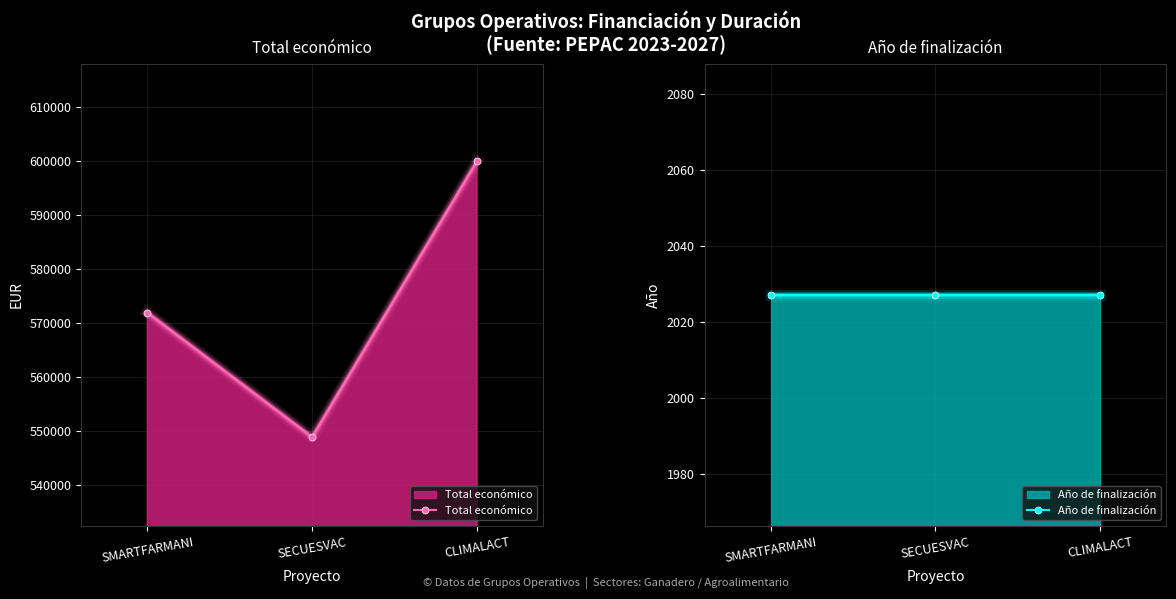

Rank the series by their maximum value, from lowest to highest.

Año de finalización, Total económico